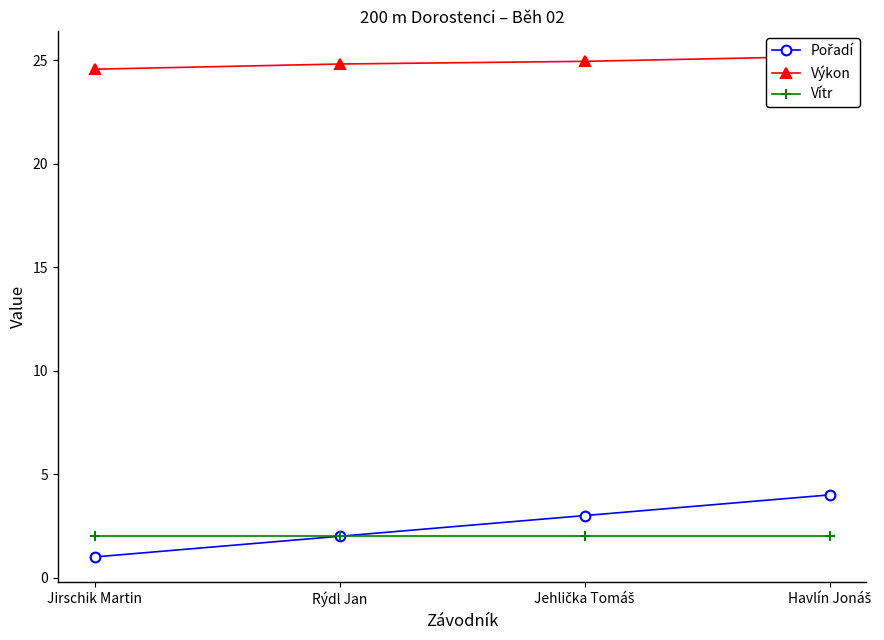

True or false: Pořadí and Vítr intersect in this chart.

False